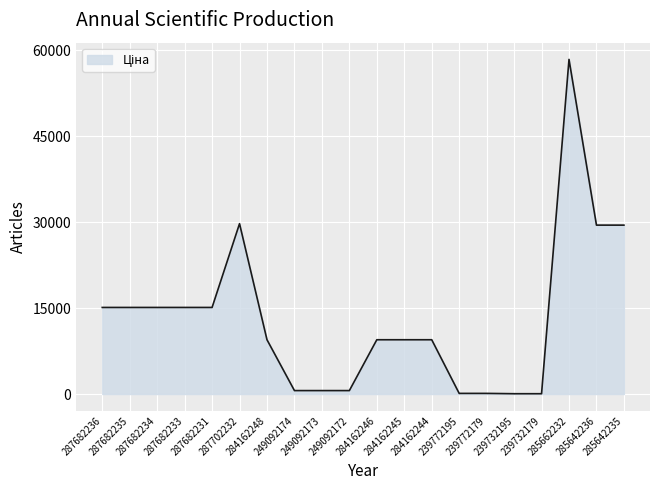

What is the ratio of the value at 239732195 to the value at 239772179?

0.5